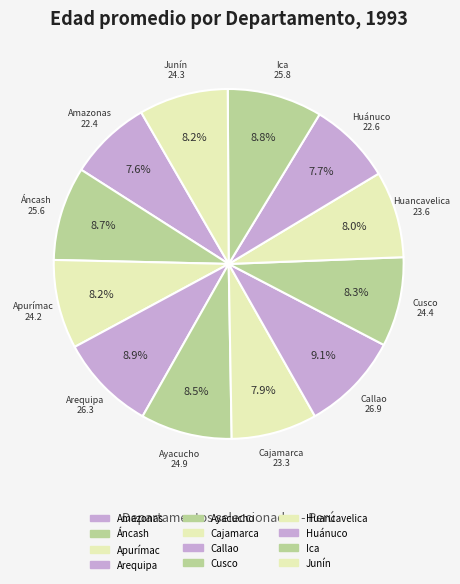

Combined, what portion of the pie is Apurímac and Cajamarca?

16.2%